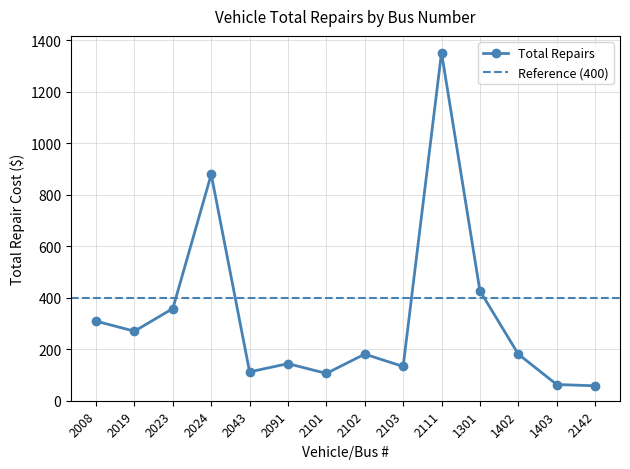

Which has a higher value, 1403 or 2008?

2008